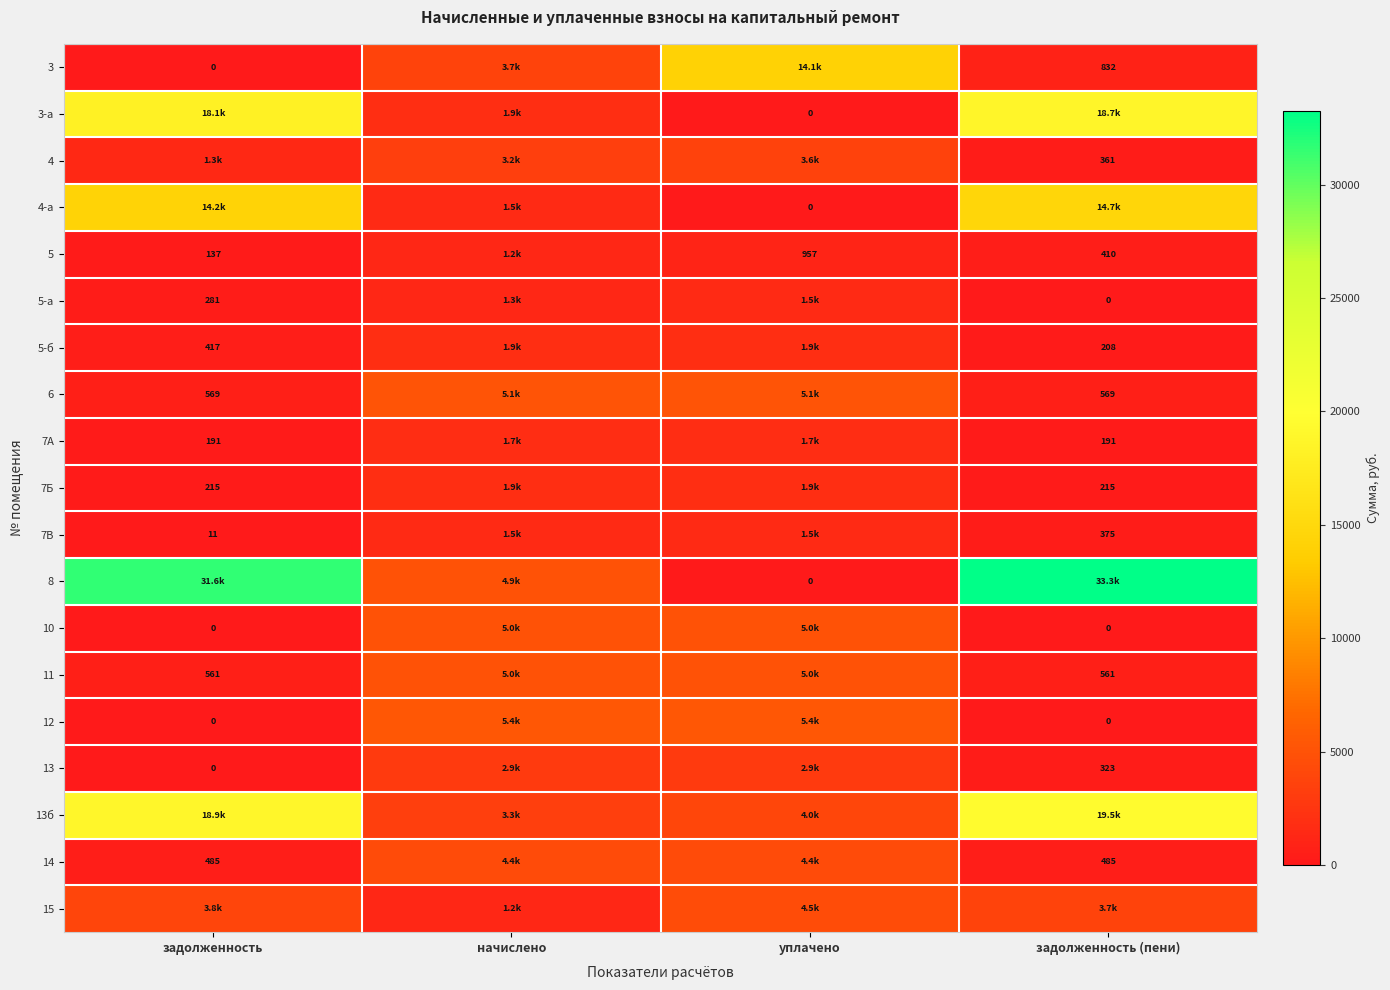

At how many categories does at least one series exceed 21881?

2